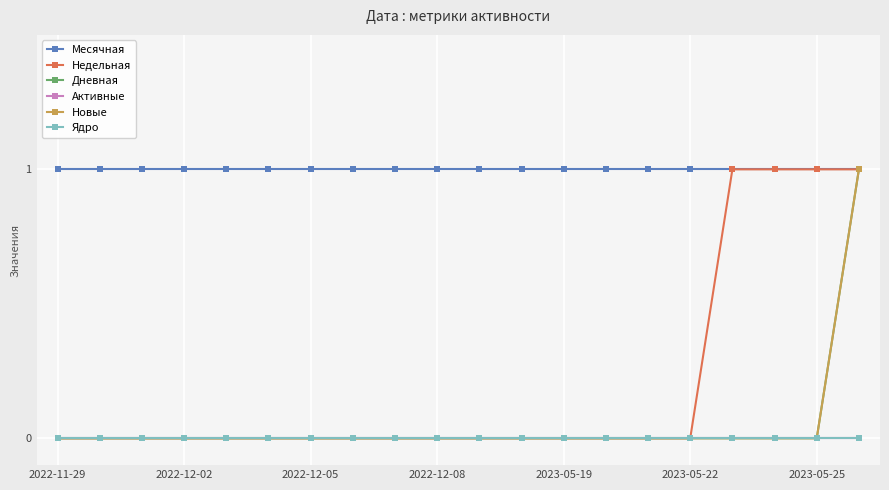

What is the greatest value displayed?

1